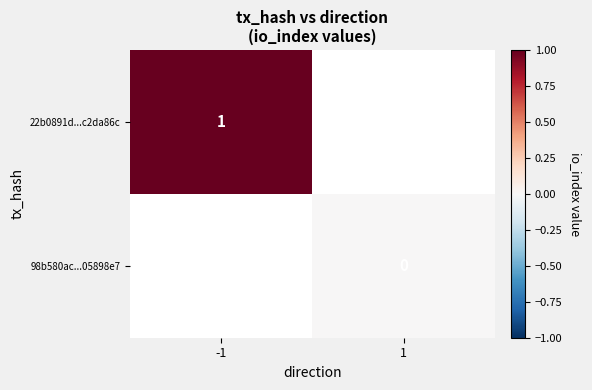

The value of 22b0891d...c2da86c at -1 is 1. True or false?

True